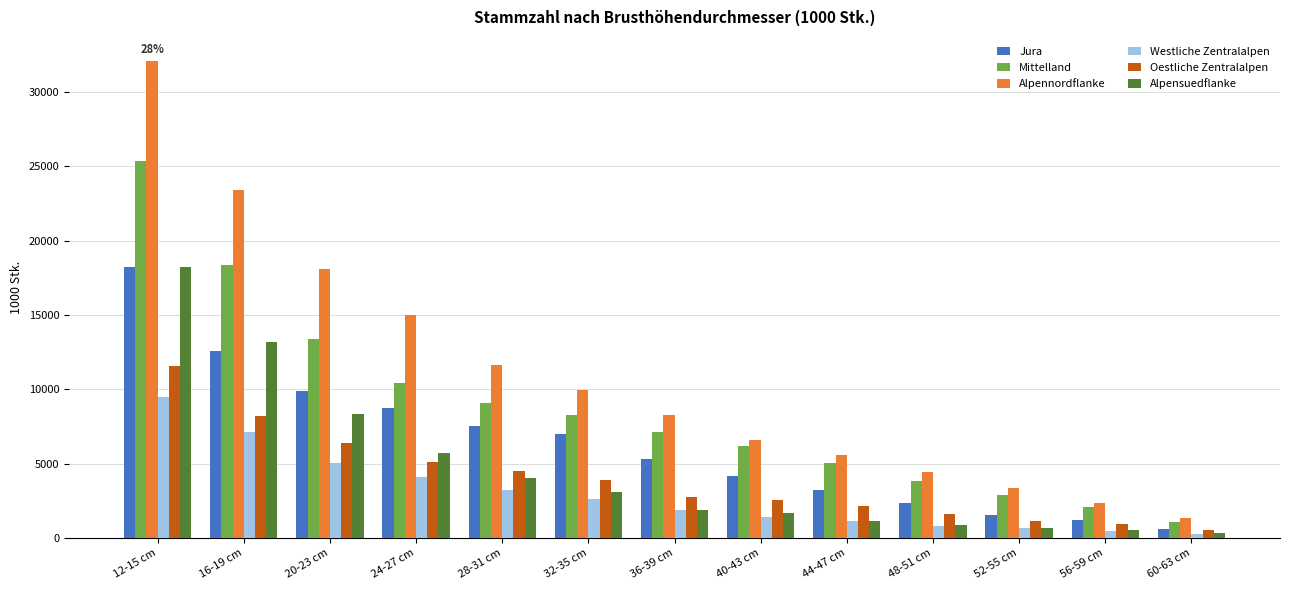

Which series has the largest range (max minus min)?

Alpennordflanke